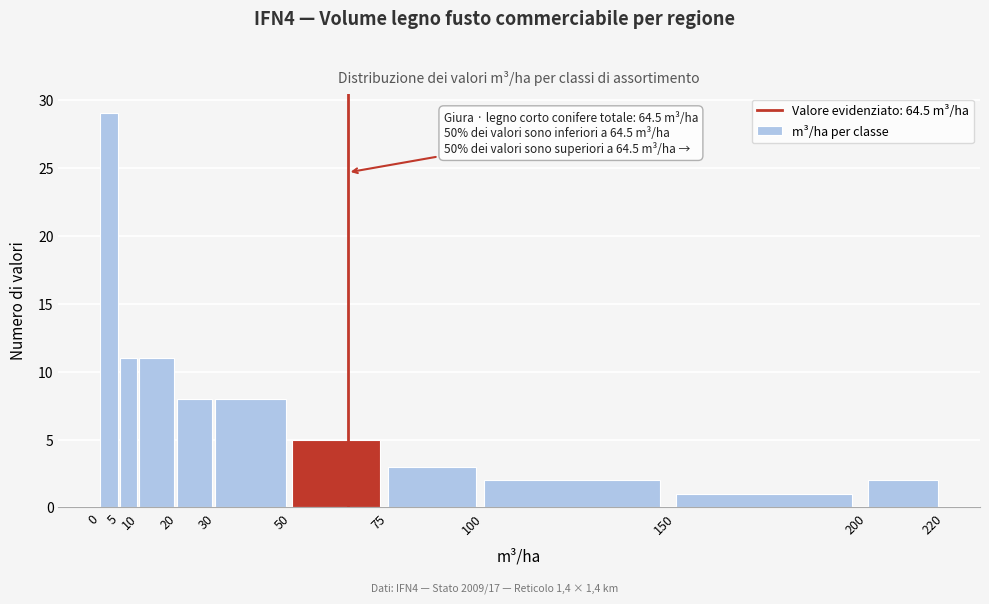

Over which range of the x-axis is the bar tallest?

0 to 5